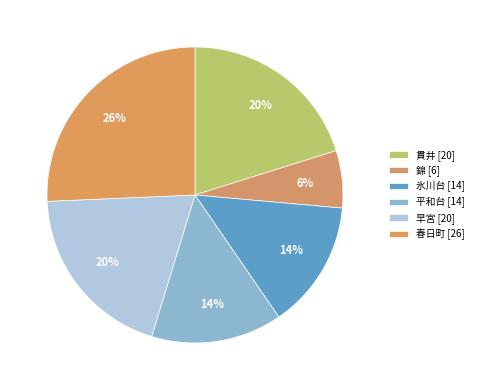

How many slices are in this pie chart?

6